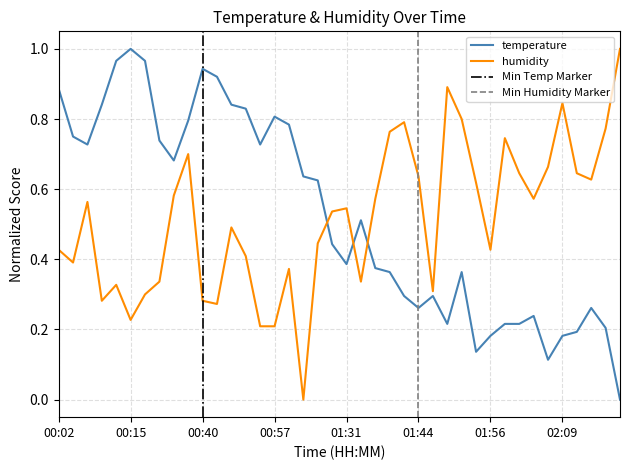

Where is the first local maximum for humidity?

00:07